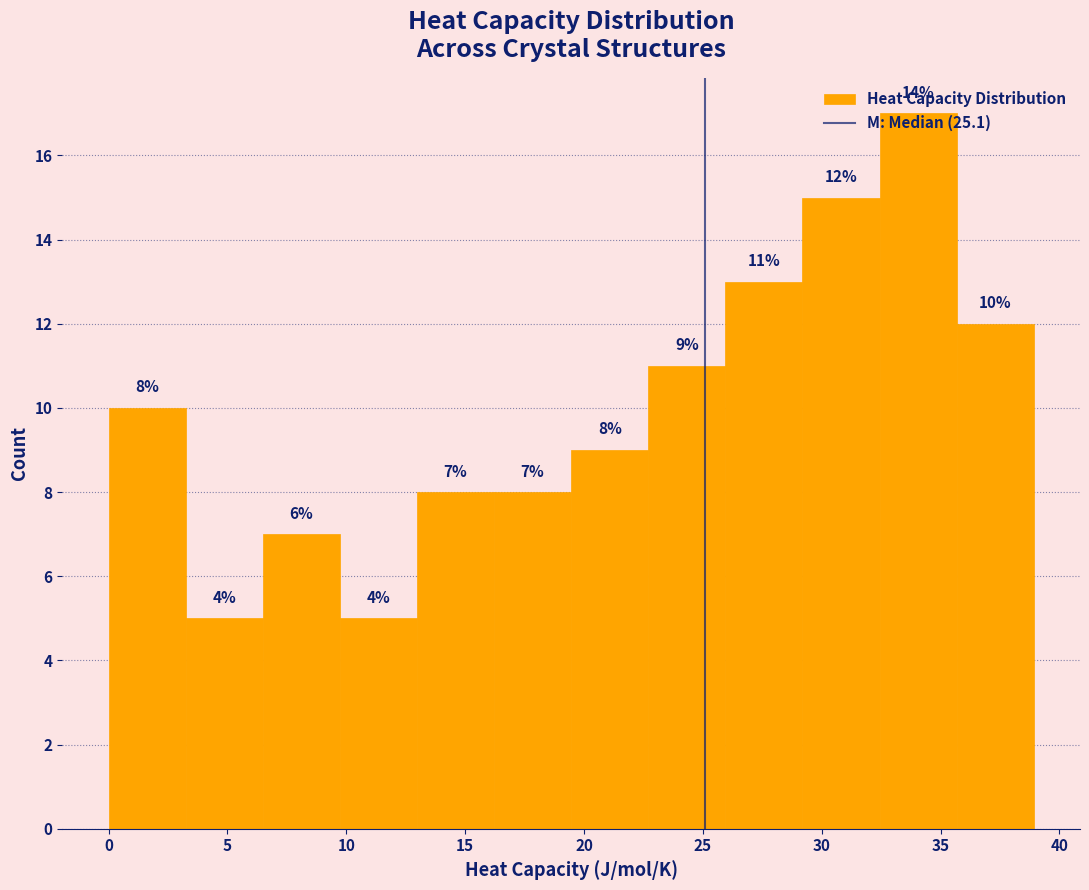

Which range on the x-axis has the tallest bar?

32.5 to 35.5